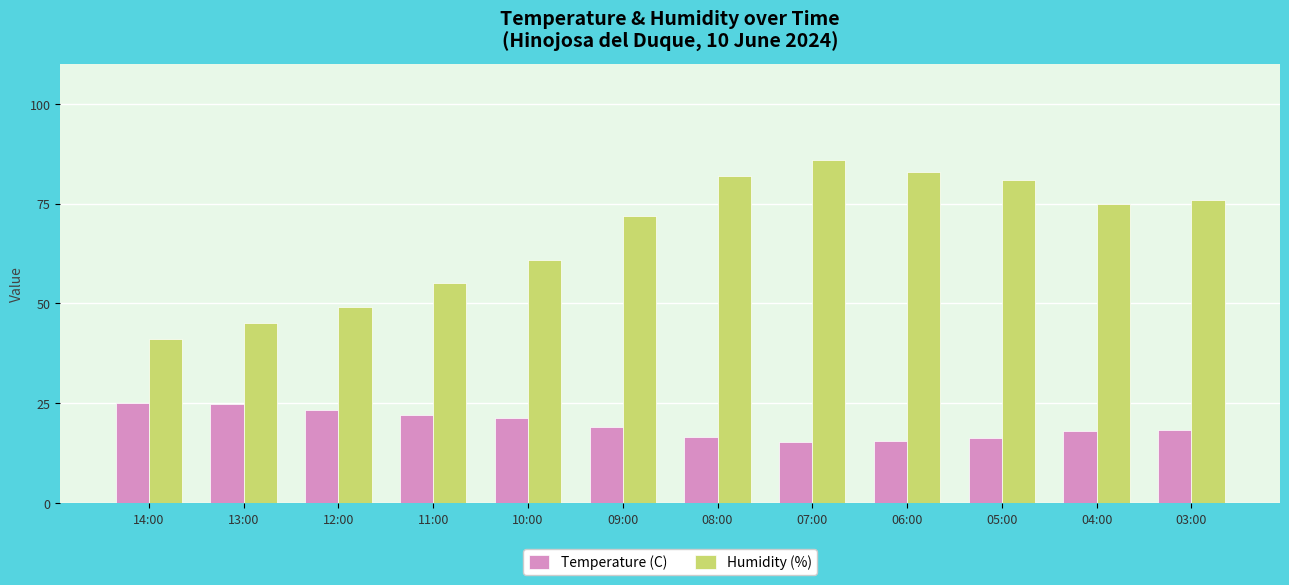

Are the bars horizontal?

No